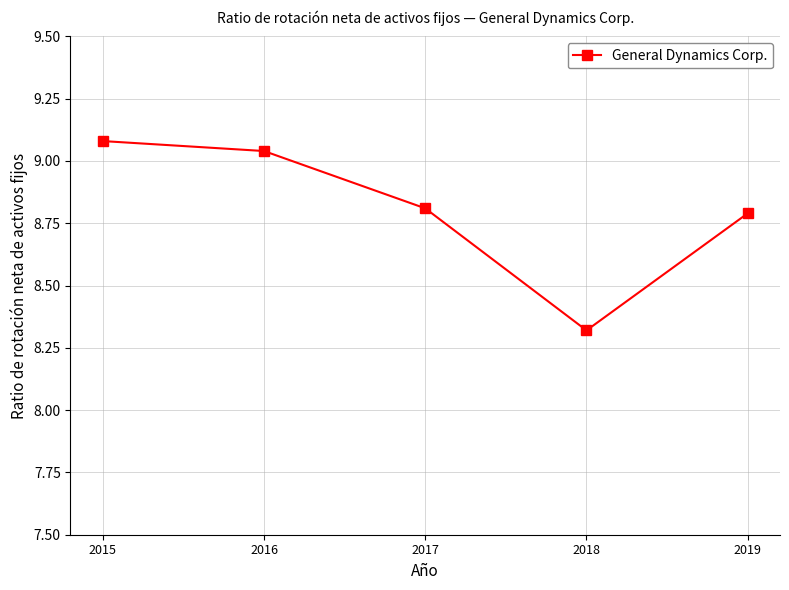

Rank the categories by value from highest to lowest.

2015, 2016, 2017, 2019, 2018